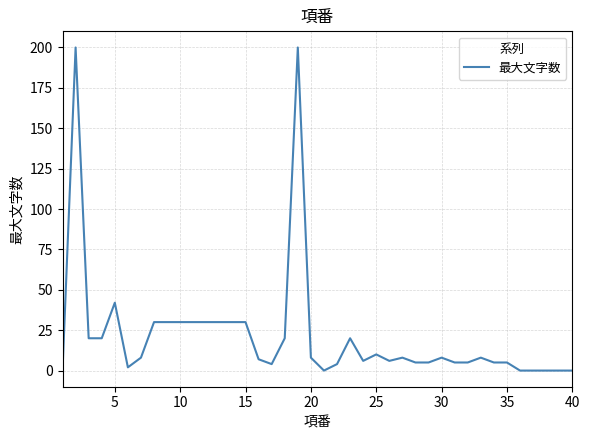

What is the greatest value displayed?

200